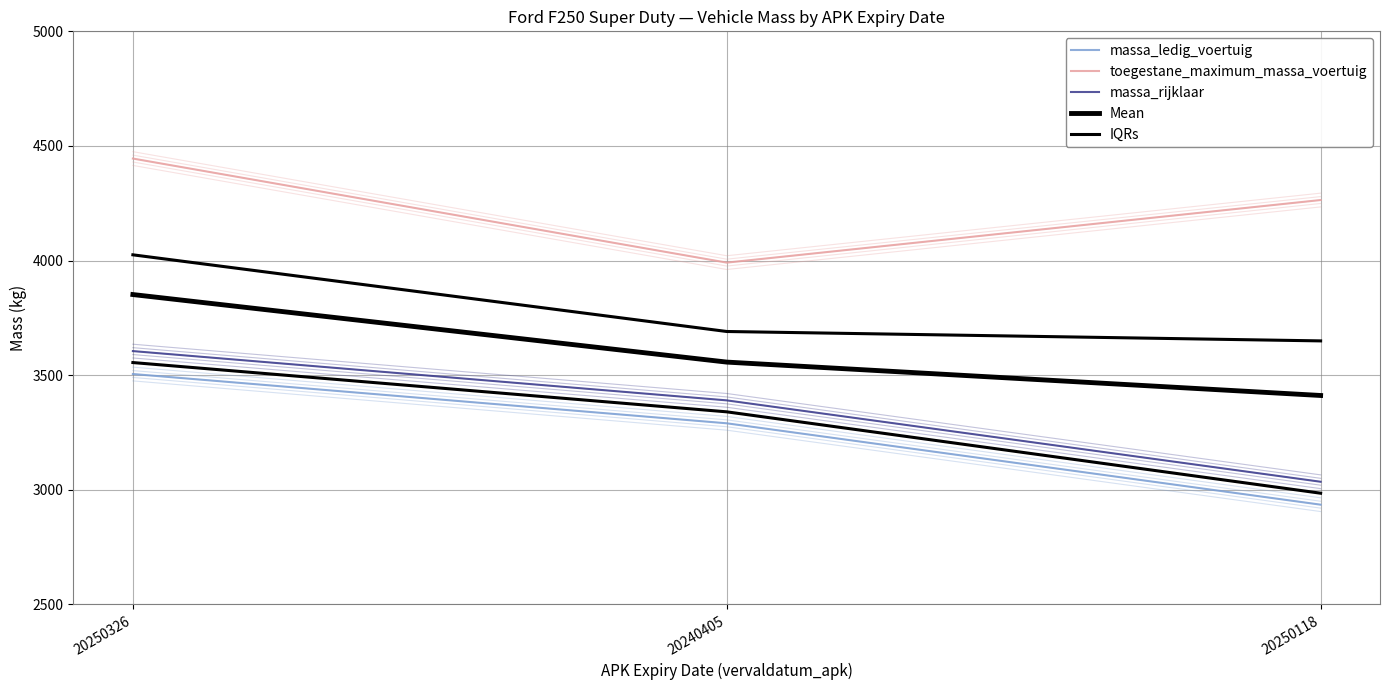

What position from the left is 20250118?

3